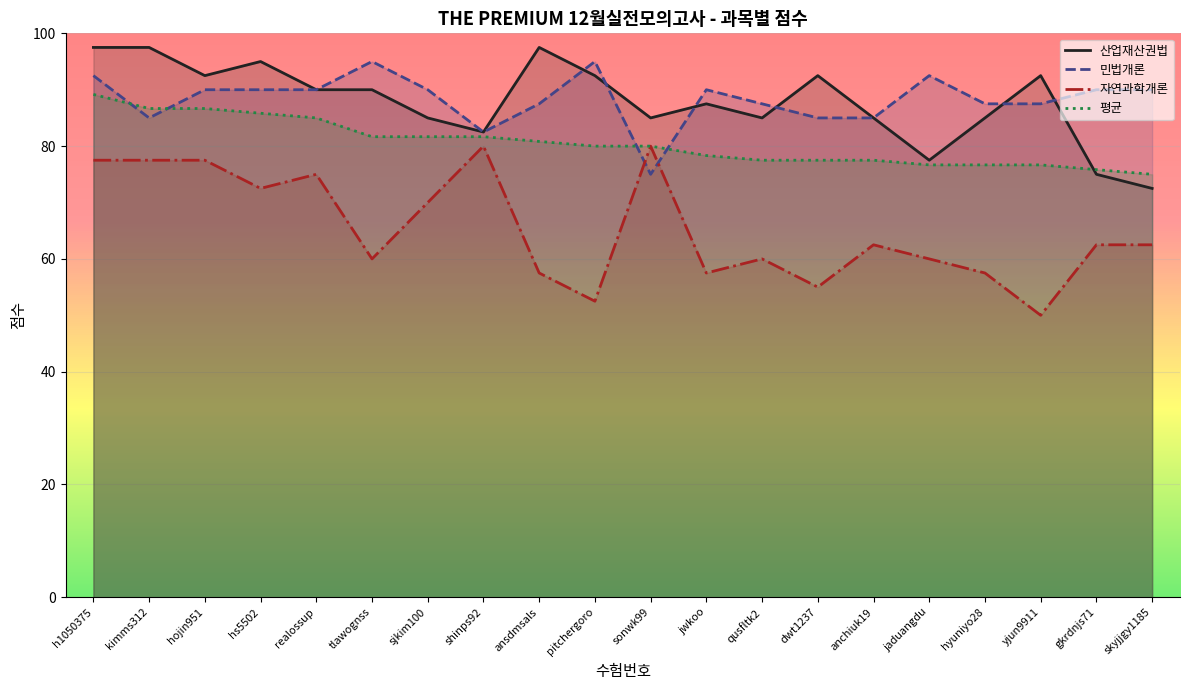

Which series has the widest spread of values?

자연과학개론